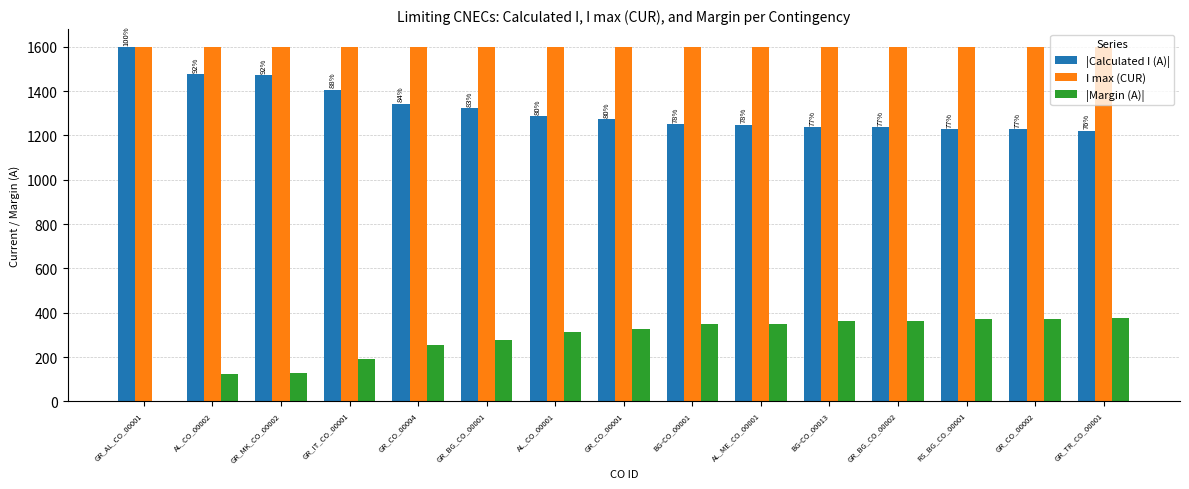

Which series has the largest total across all categories?

I max (CUR)